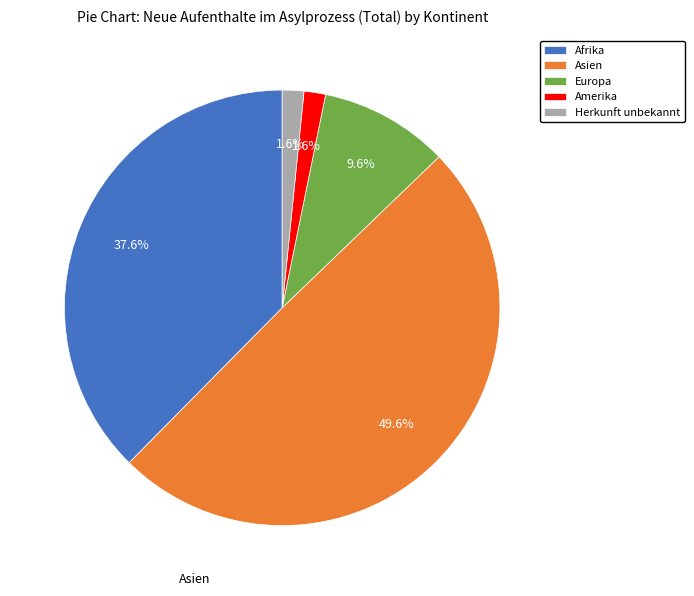

To the nearest percent, what percentage of the pie is Asien?

50%